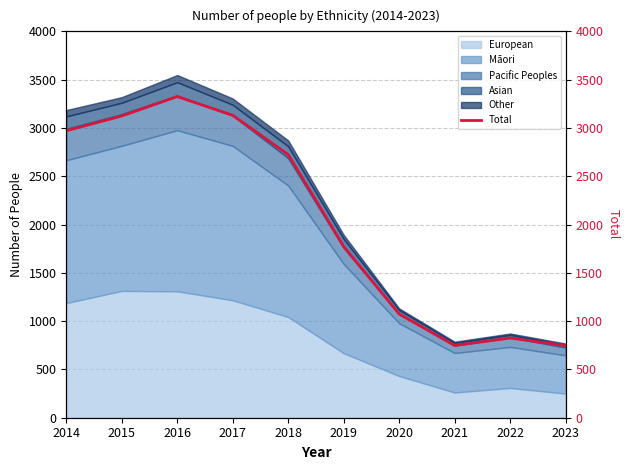

What is the change in value from 2020 to 2022?

-249